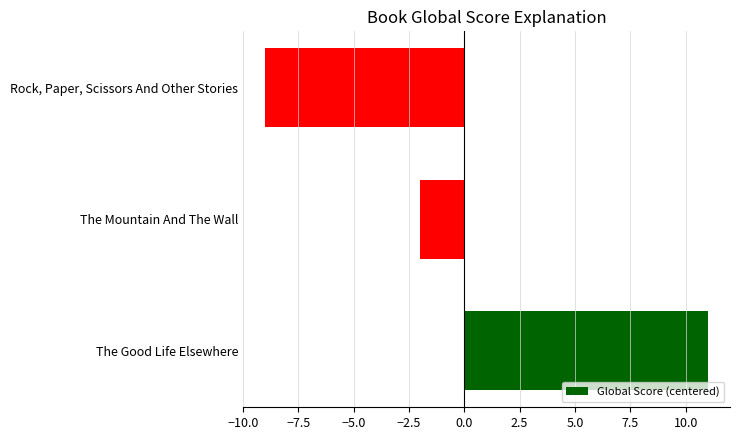

The value at The Good Life Elsewhere is 11. True or false?

True